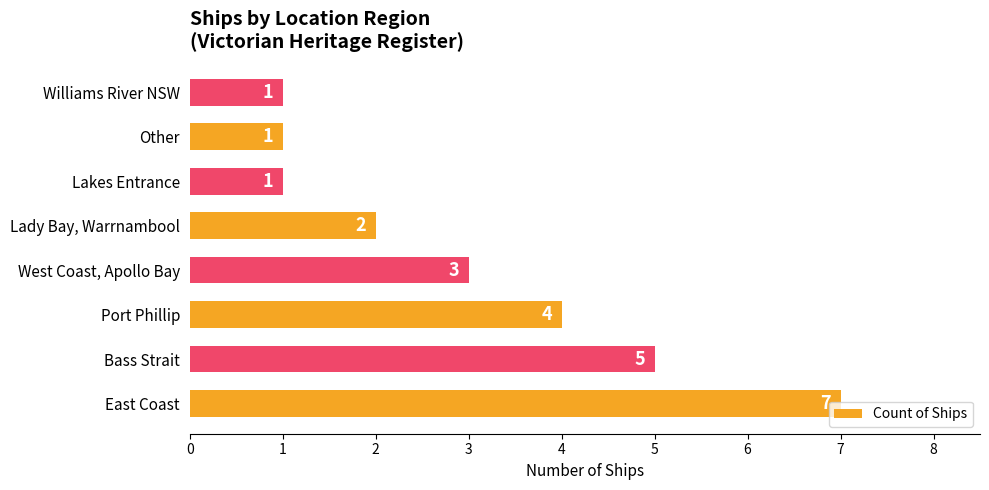

The chart shows a value of 3 at West Coast, Apollo Bay. True or false?

True